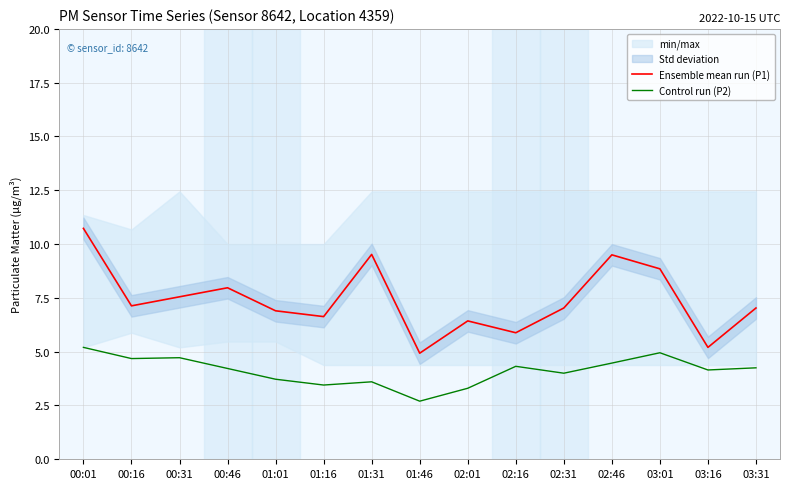

True or false: Control run (P2) and Ensemble mean run (P1) cross at least once.

False